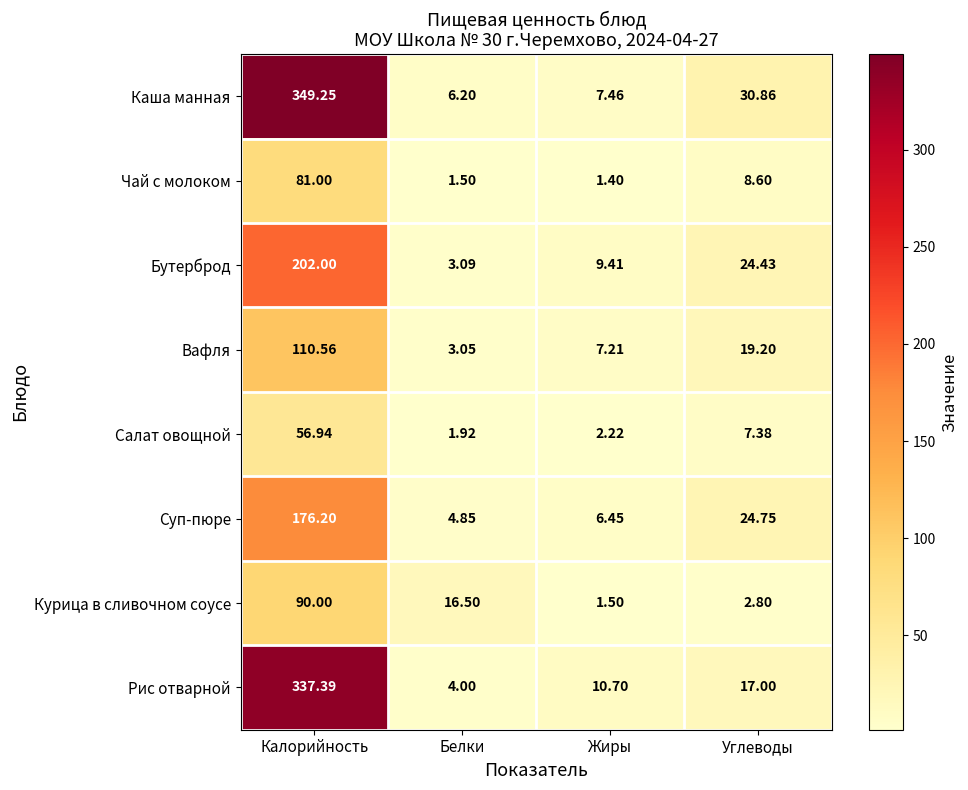

Which label corresponds to the smallest value in the chart?

Жиры